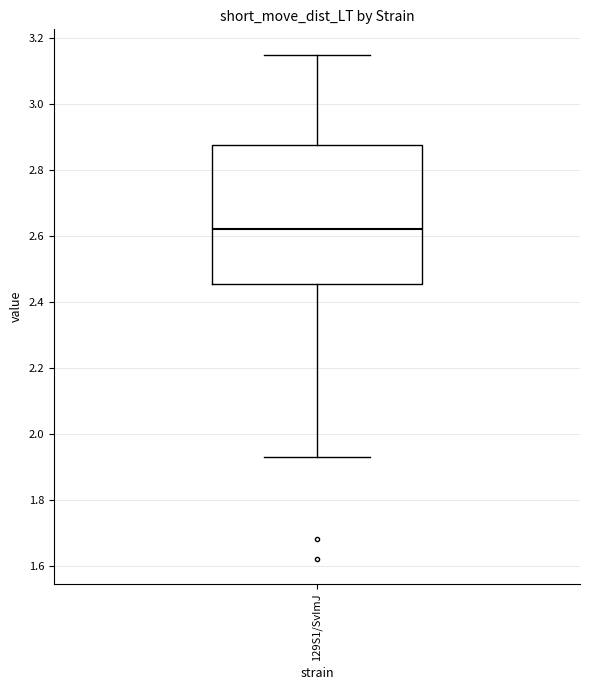

Read this box plot against the y-axis: the position of the median line, the range covered by the box, and the ends of both whiskers. The values are not printed on the chart, so give them approximately, as read against the axis.

median 2.62, box 2.46 to 2.88, whiskers 1.94 to 3.16